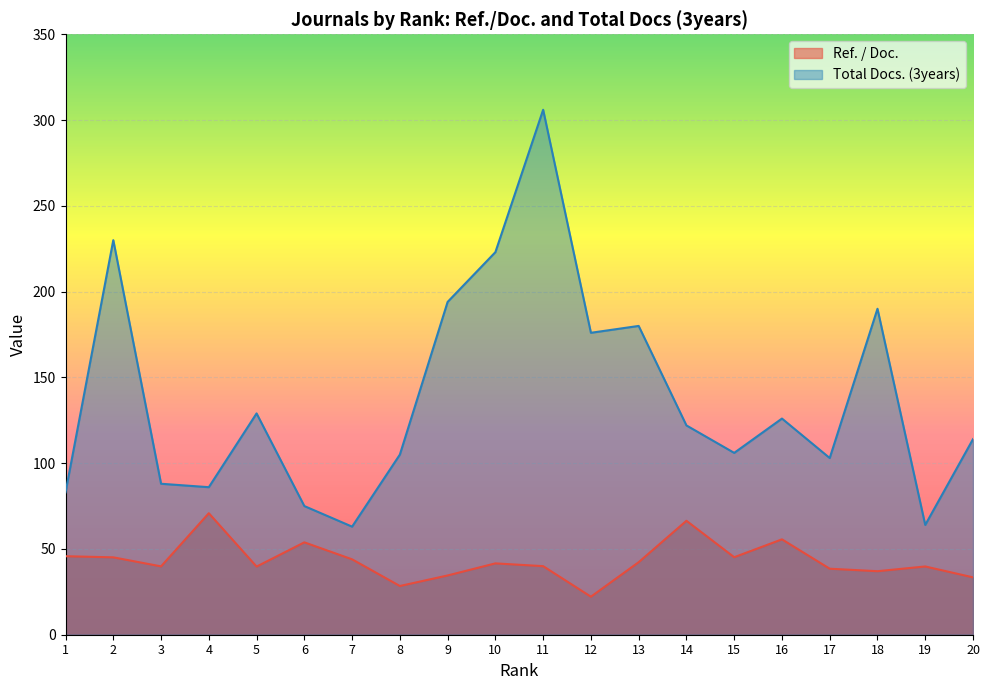

List the series in order of their peak value, highest first.

Total Docs. (3years), Ref. / Doc.